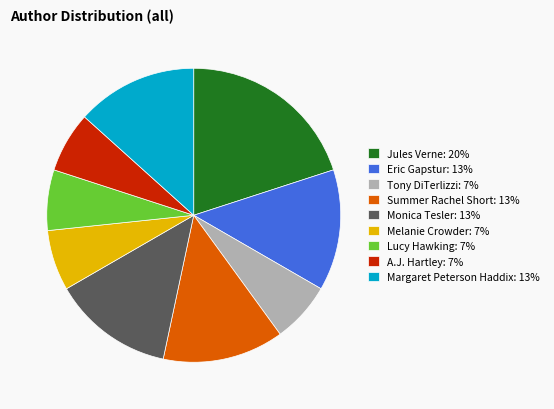

Is it true that Tony DiTerlizzi is 7% of the pie?

True